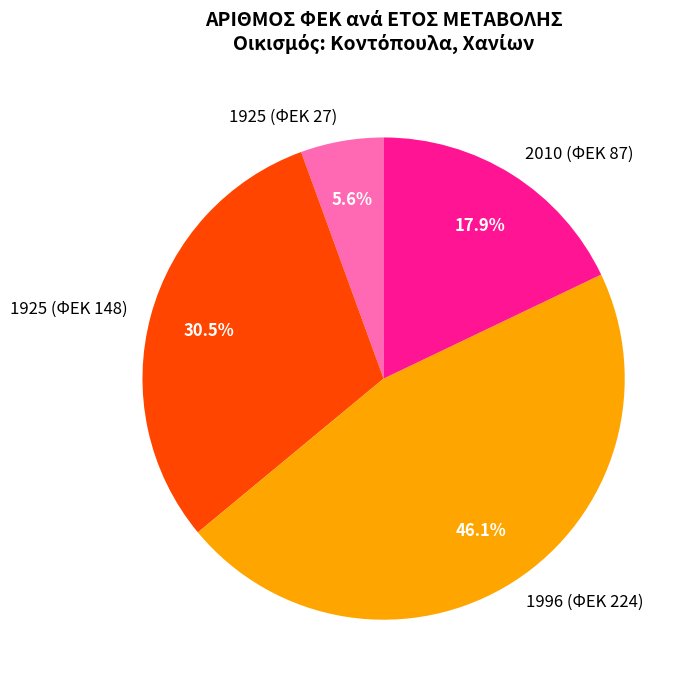

Rank the categories by value from lowest to highest.

1925 (ΦΕΚ 27), 2010 (ΦΕΚ 87), 1925 (ΦΕΚ 148), 1996 (ΦΕΚ 224)